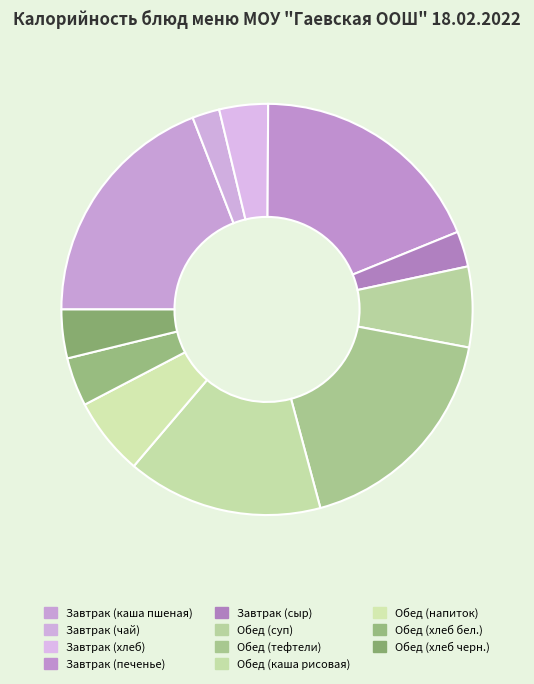

How many segments does this pie chart have?

11